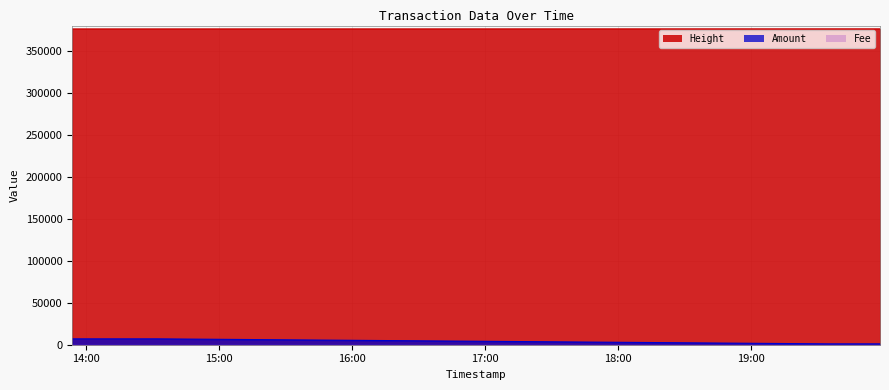

What is the minimum value for Amount?

1031.8